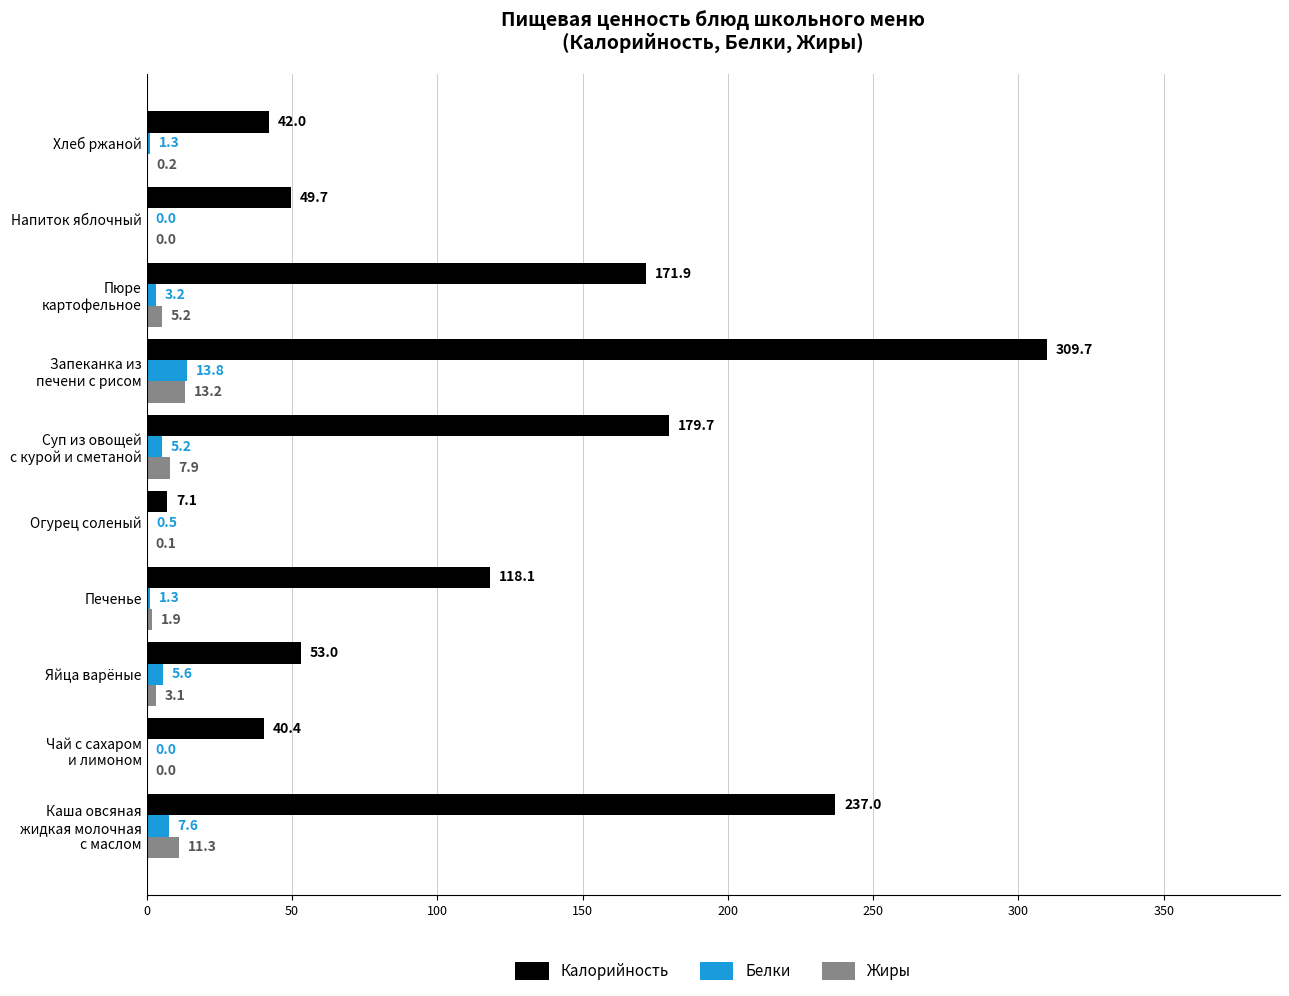

What is the total value across all series at Напиток яблочный?

49.7